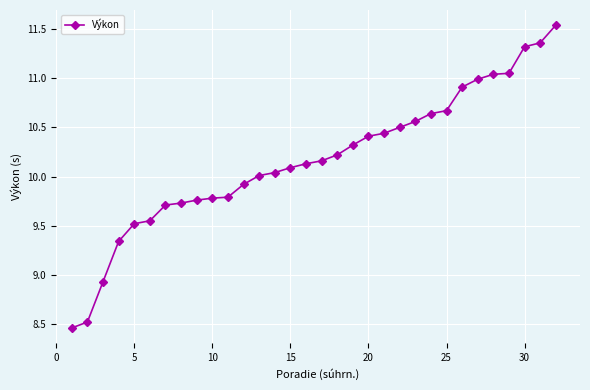

What is the difference between the second highest and minimum values?

2.9